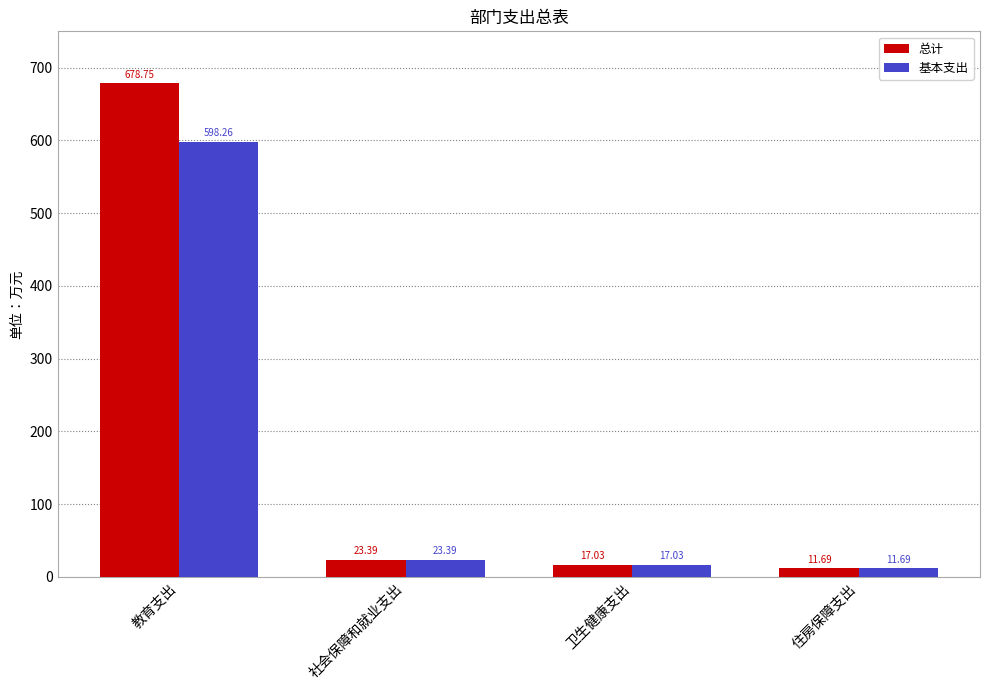

Reading right to left, what are all the values shown in this chart?

总计: 11.7	17.0	23.4	678.8
基本支出: 11.7	17.0	23.4	598.3